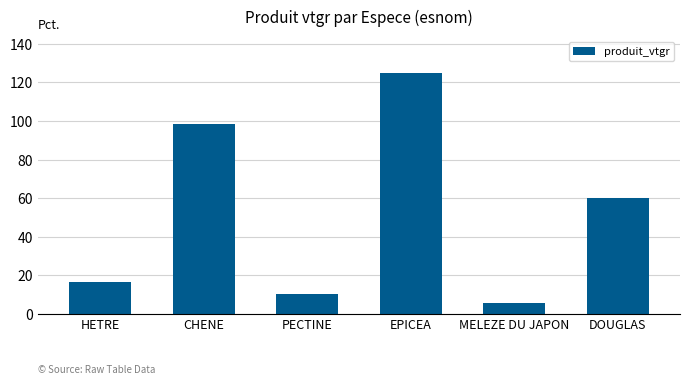

What position from the right is DOUGLAS?

1